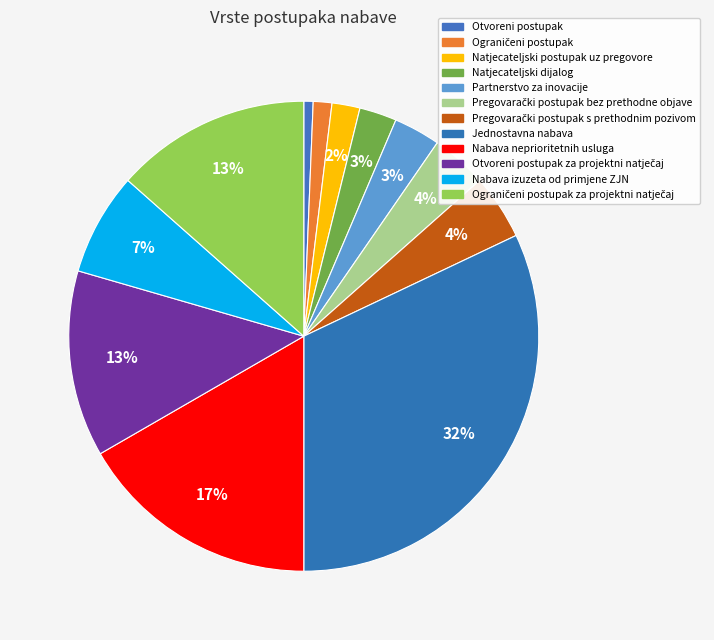

How many slices are in this pie chart?

12